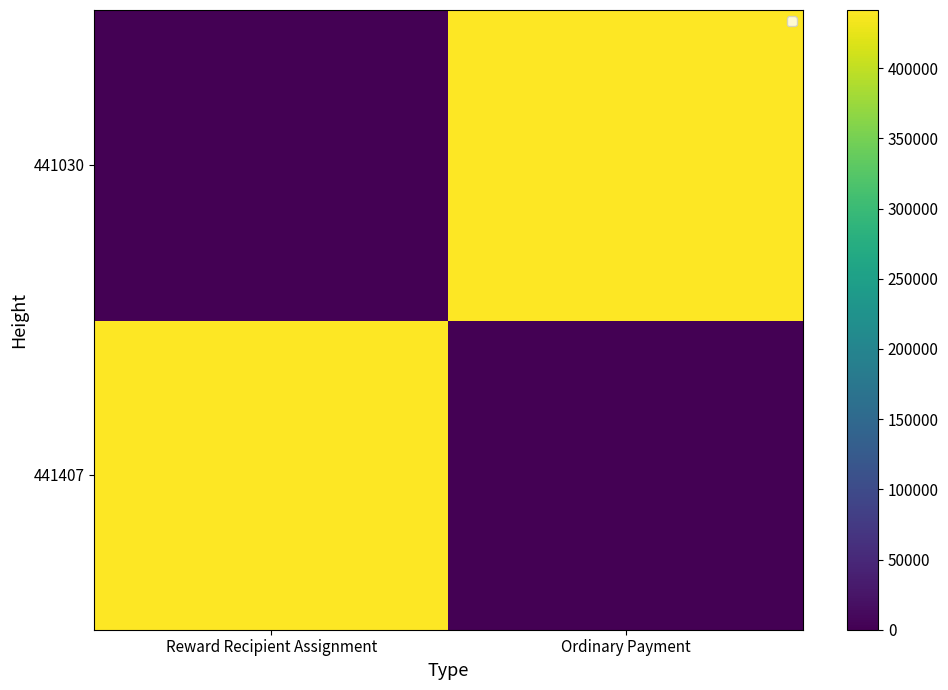

List the series in order of their overall mean, lowest first.

441030, 441407